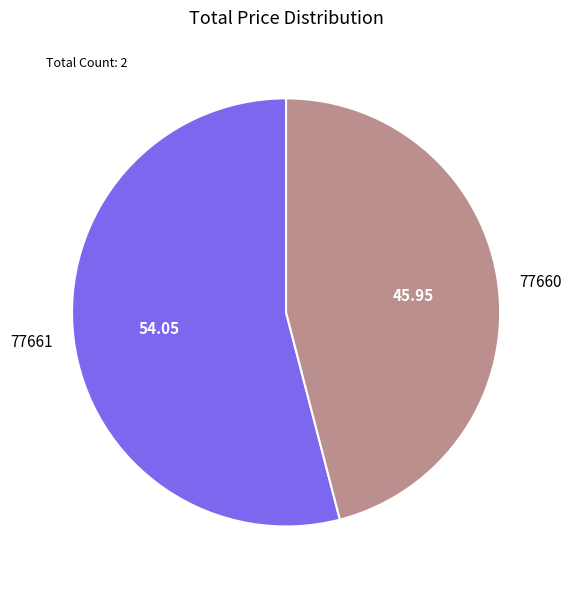

Rank the categories by value from highest to lowest.

77661, 77660